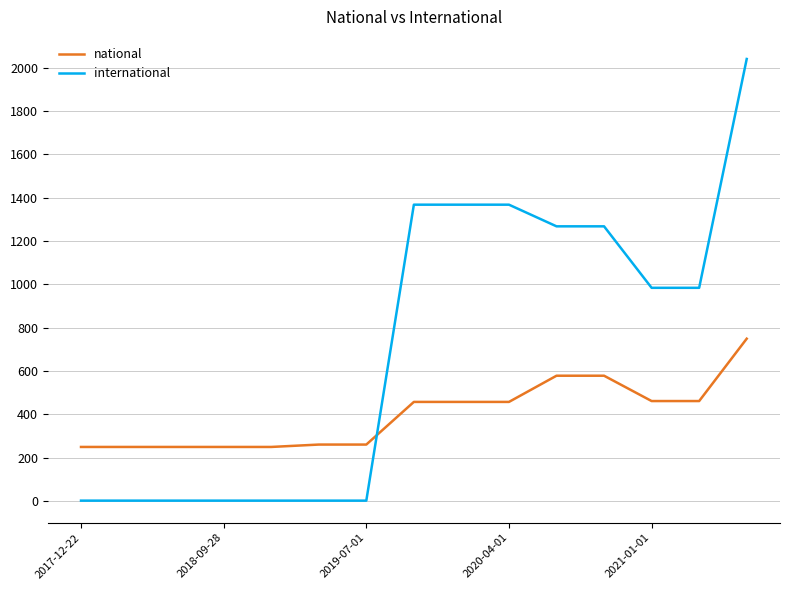

Is this an area chart (filled region under the line)?

No